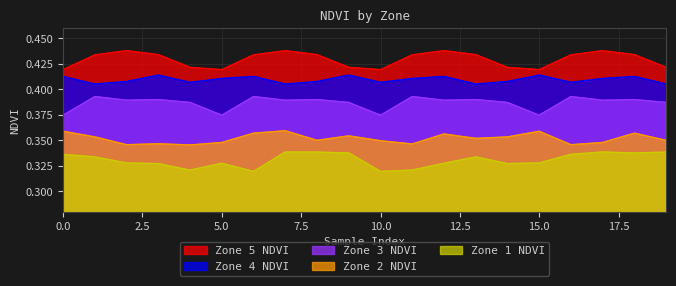

Rank the series by their maximum value, from lowest to highest.

Zone 1 NDVI, Zone 2 NDVI, Zone 3 NDVI, Zone 4 NDVI, Zone 5 NDVI